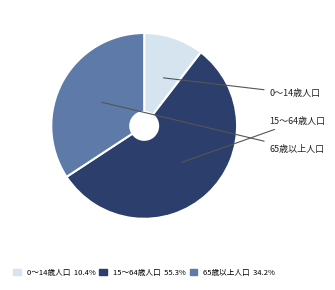

True or false: 15～64歳人口 accounts for 55% of the total.

True